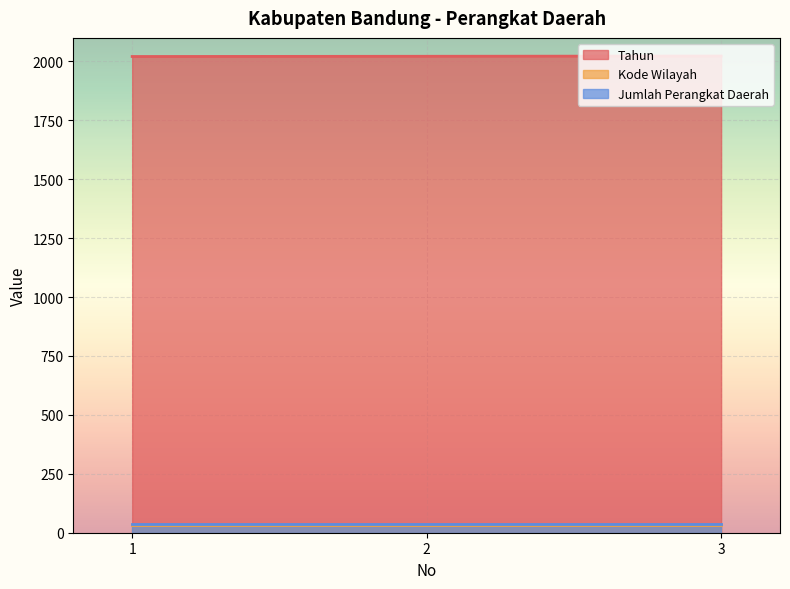

What are all the series names shown in the legend?

Tahun, Kode Wilayah, Jumlah Perangkat Daerah